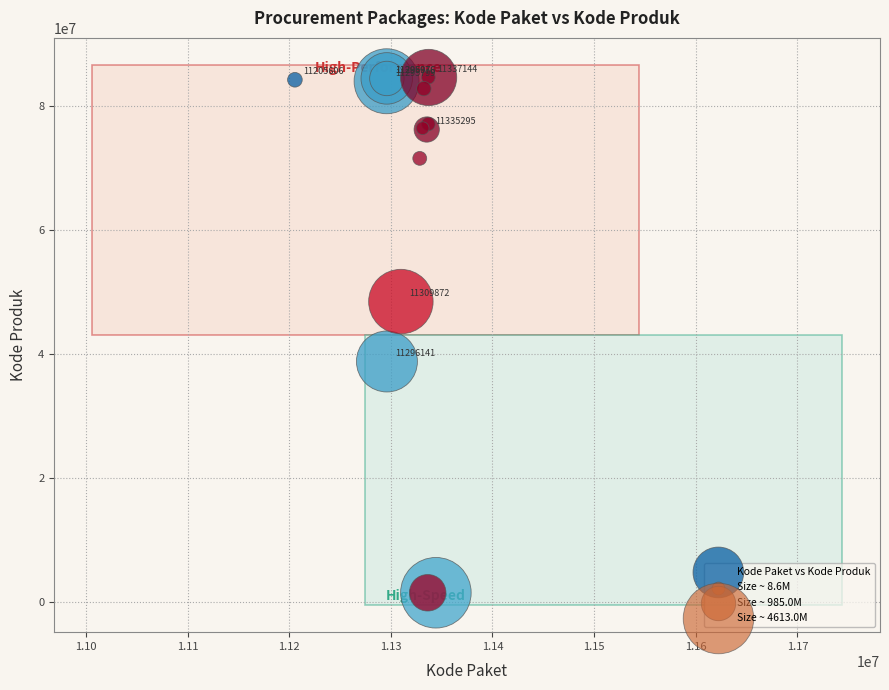

What Y value in the scatter plot is closest to 43108744?

38839757